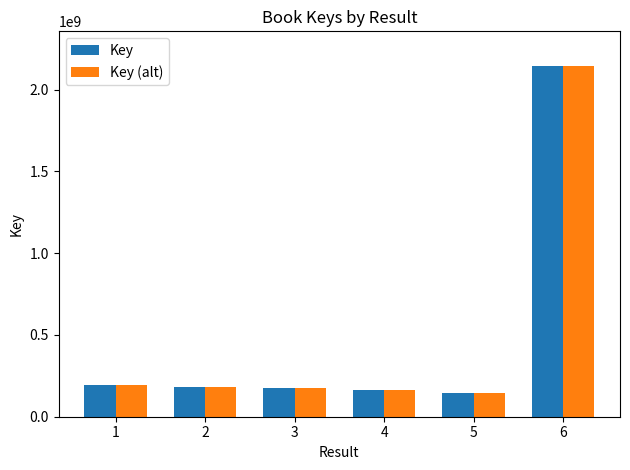

What is the total value across all series at 4?

323950668